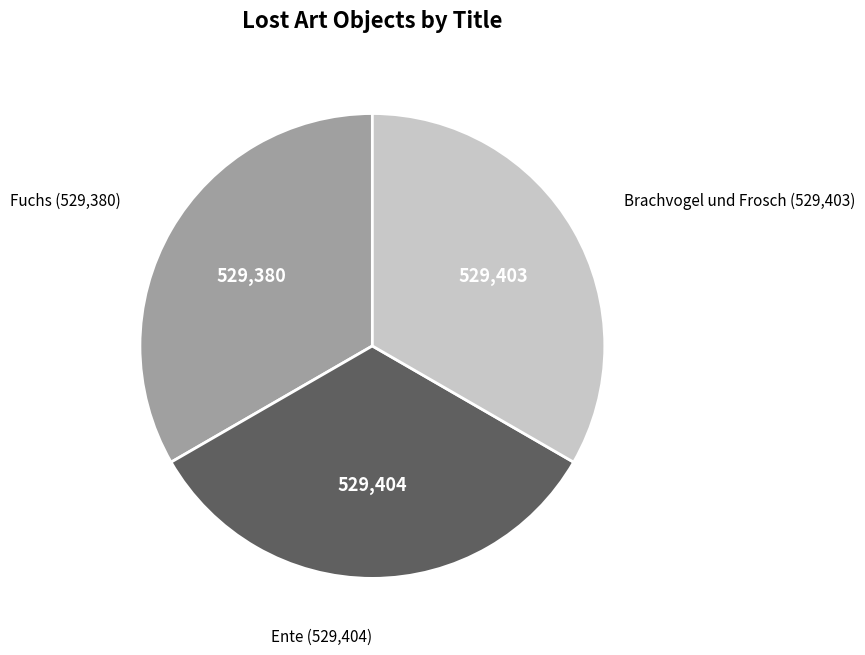

True or false: Fuchs accounts for 28% of the total.

False